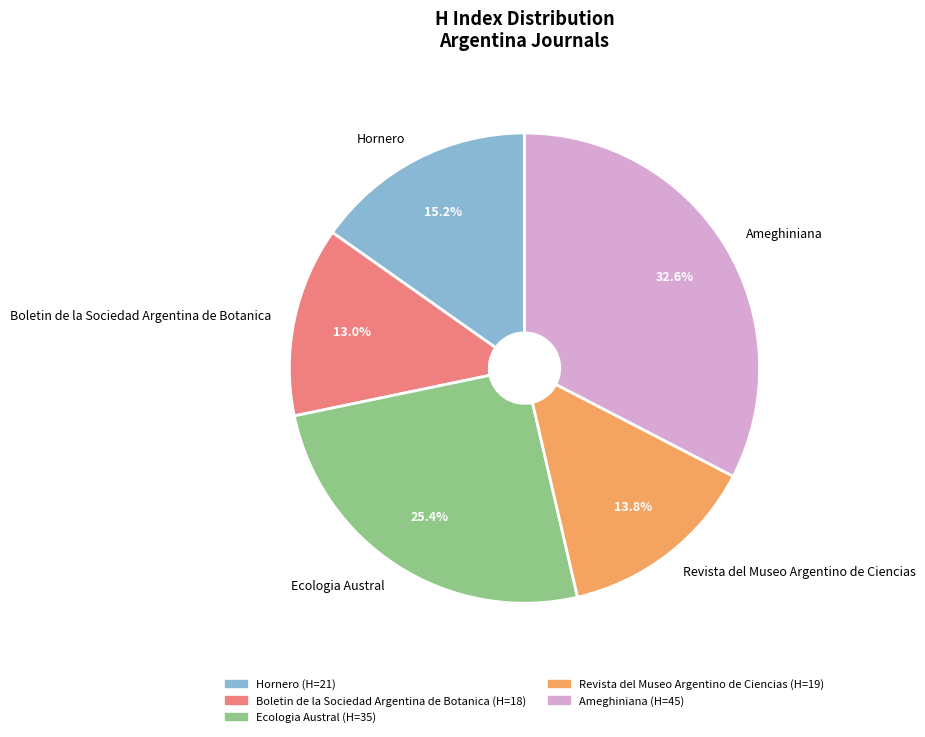

What is the largest slice in the pie chart?

Ameghiniana